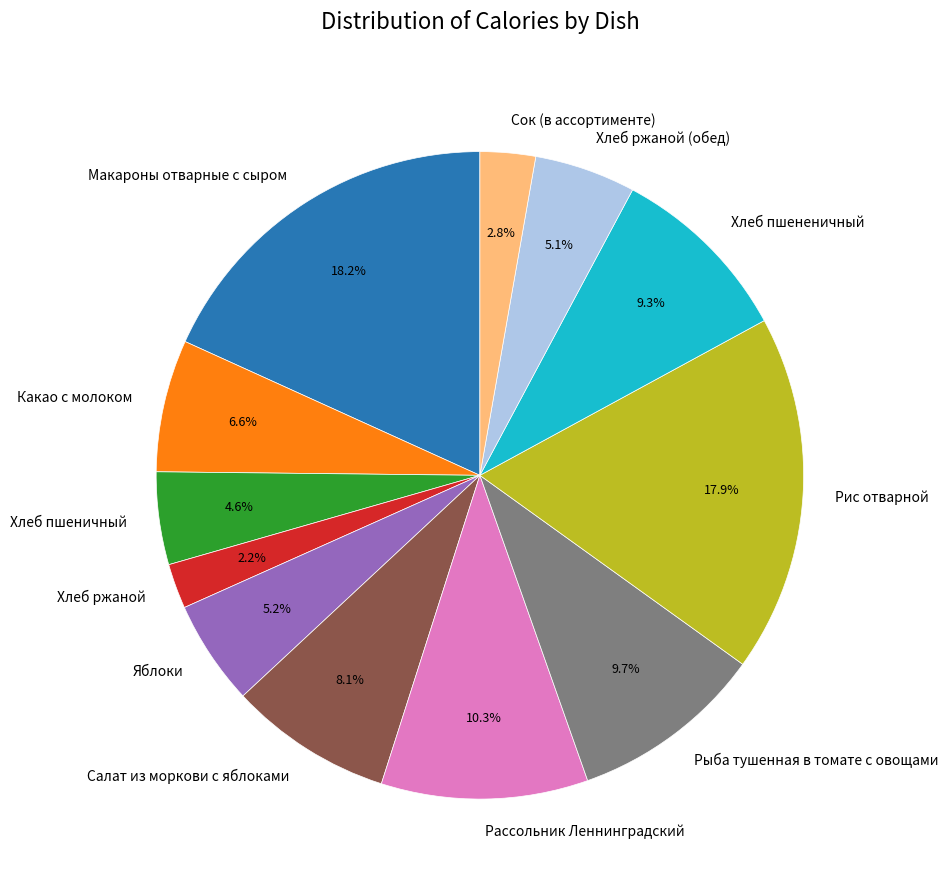

Approximately how many times larger is the value at Рис отварной compared to Салат из моркови с яблоками?

2.2